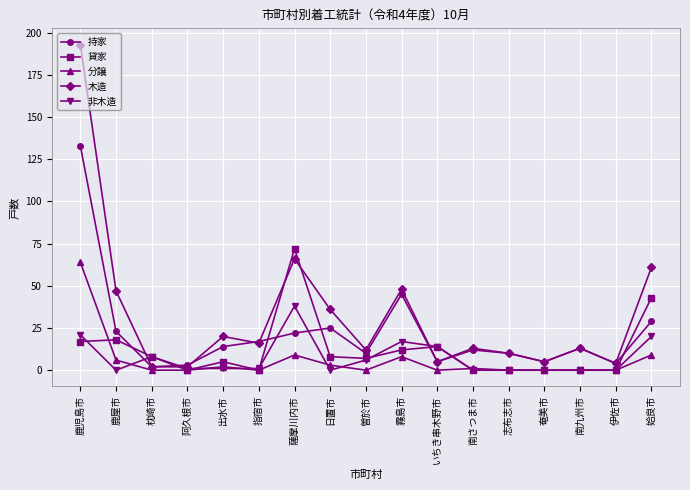

Reading left to right, what are all the values shown in this chart?

持家: 133	23	2	3	14	17	22	25	10	45	5	12	10	5	13	4	29
貸家: 17	18	8	0	5	0	72	8	7	12	14	0	0	0	0	0	43
分譲: 64	6	0	0	2	0	9	3	0	8	0	1	0	0	0	0	9
木造: 193	47	2	2	20	16	66	36	12	48	5	13	10	5	13	4	61
非木造: 21	0	8	1	1	1	38	0	6	17	14	0	0	0	0	0	20